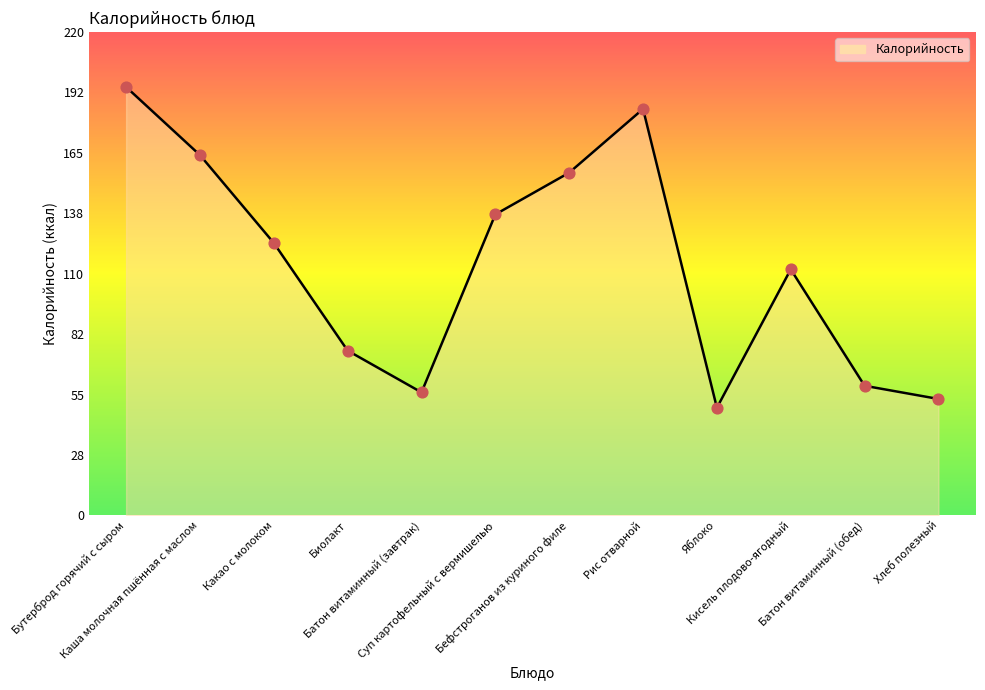

What is the ratio of the value at Каша молочная пшённая с маслом to the value at Рис отварной?

0.9